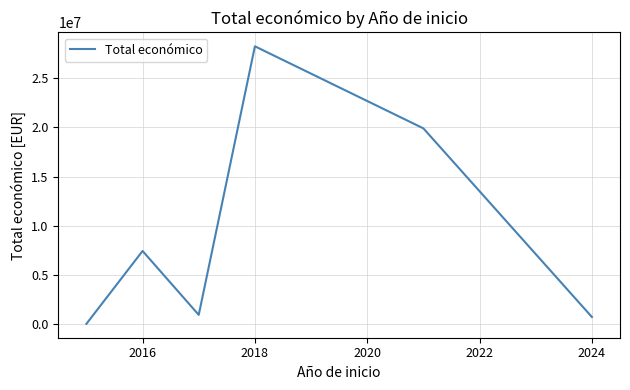

What is the maximum value shown in the chart?

28243995